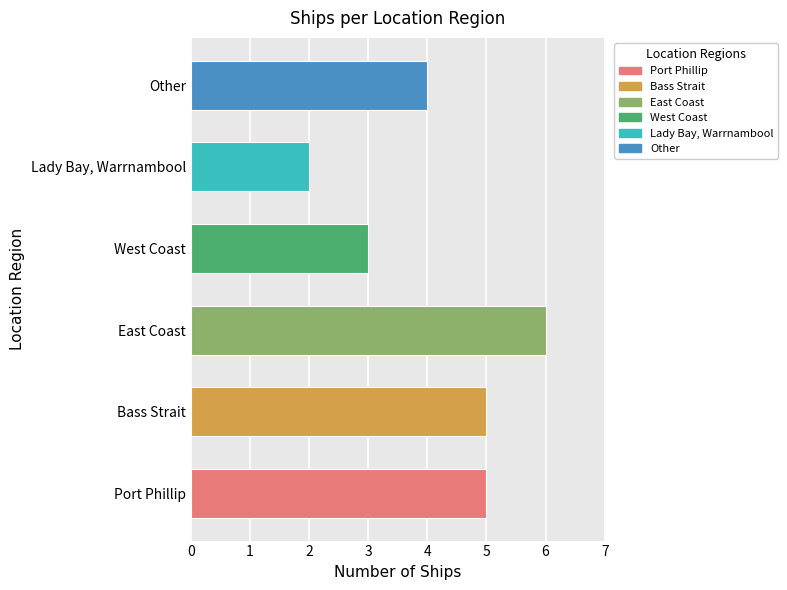

Which category has the highest value across all series?

East Coast